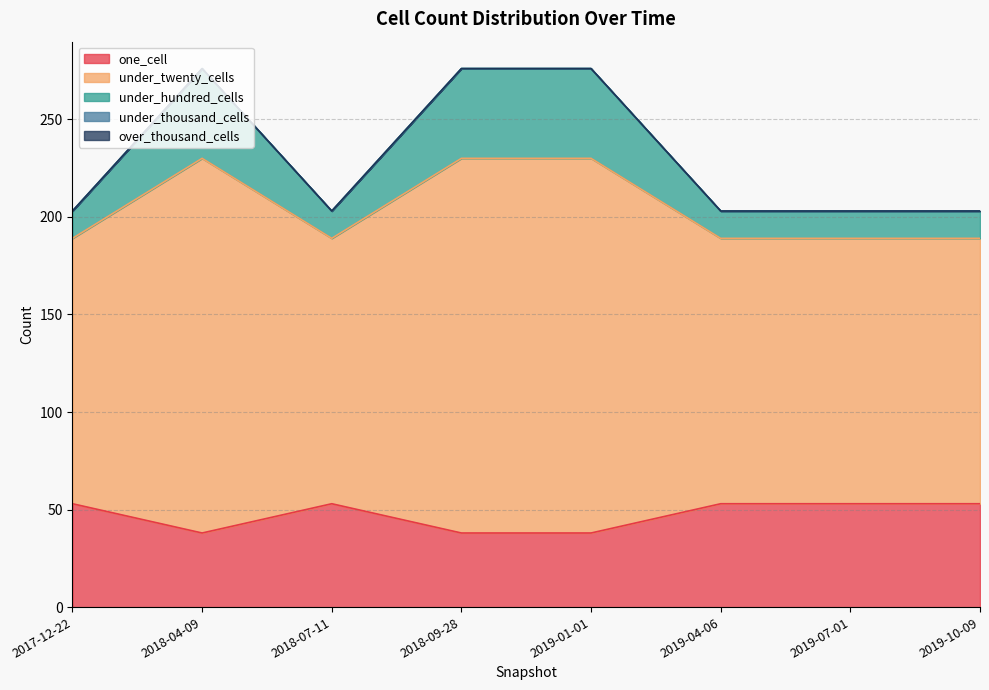

Where is the first local minimum for one_cell?

2018-04-09